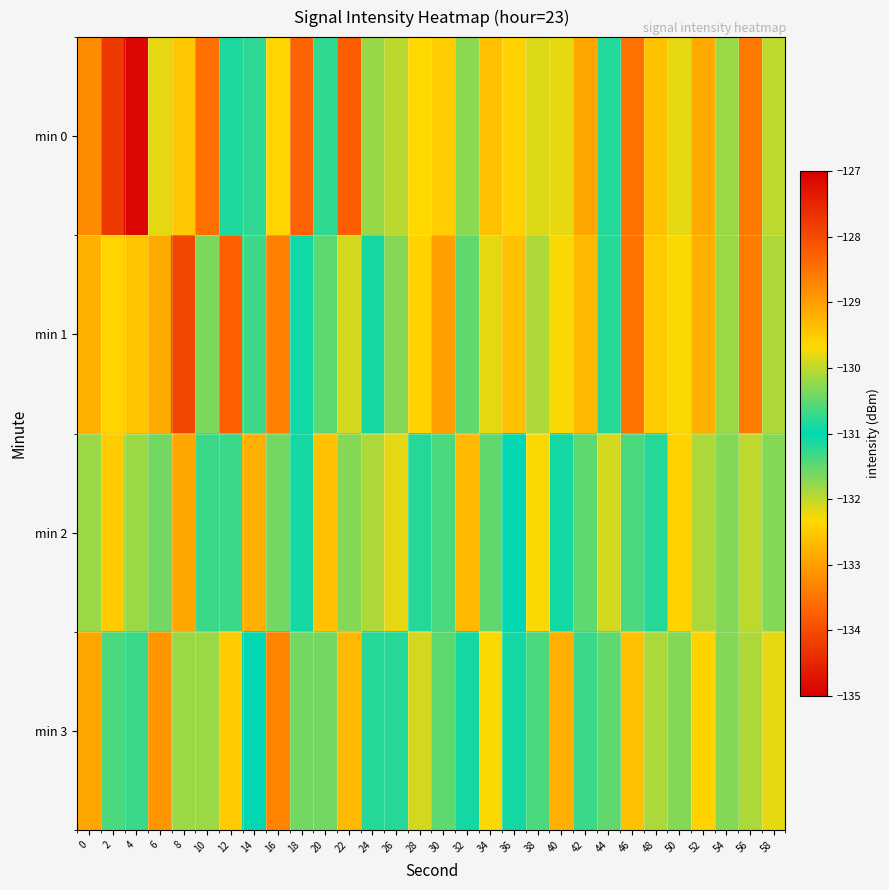

At which category is the sum across all series the highest?

4